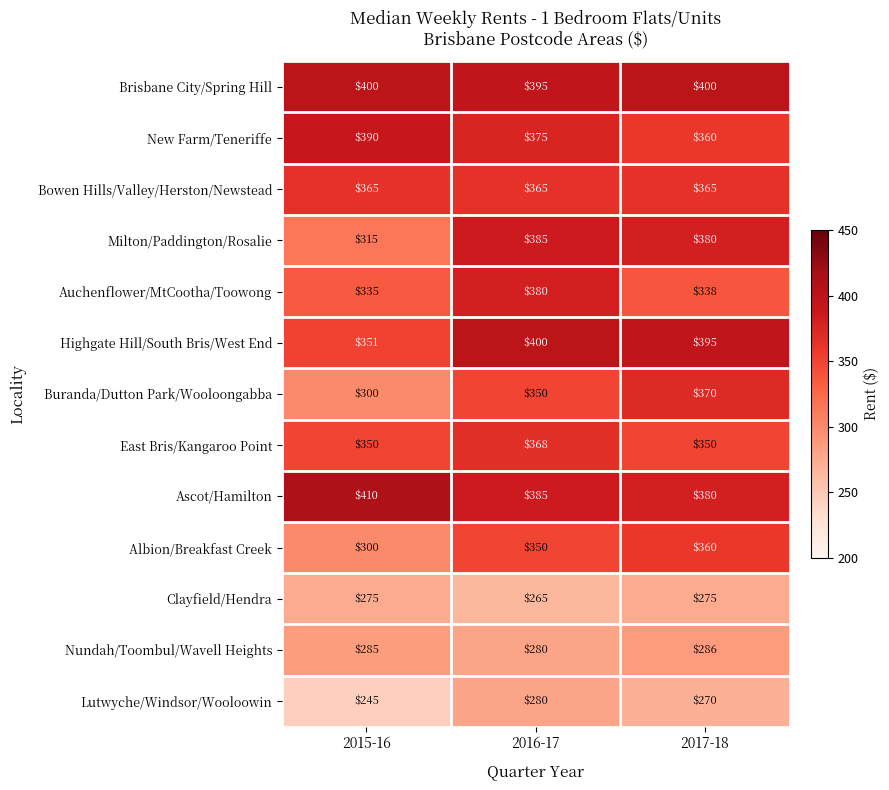

The Clayfield/Hendra series shows 133 at 2015-16. True or false?

False